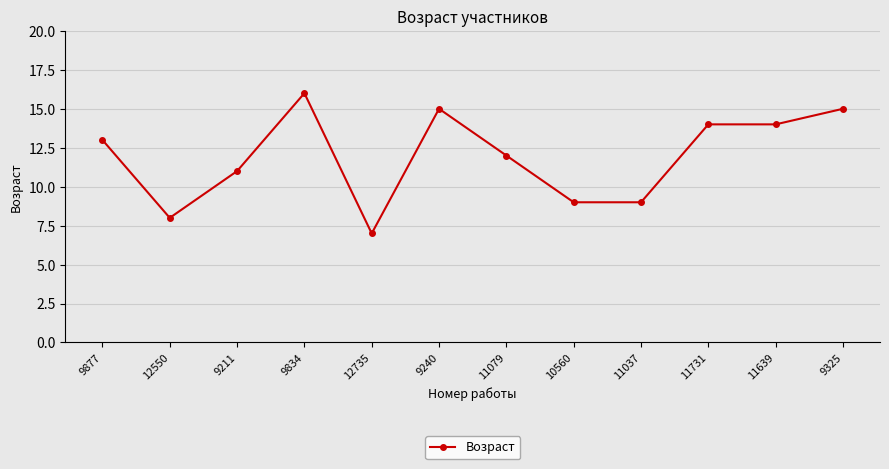

What position from the left is 9834?

4